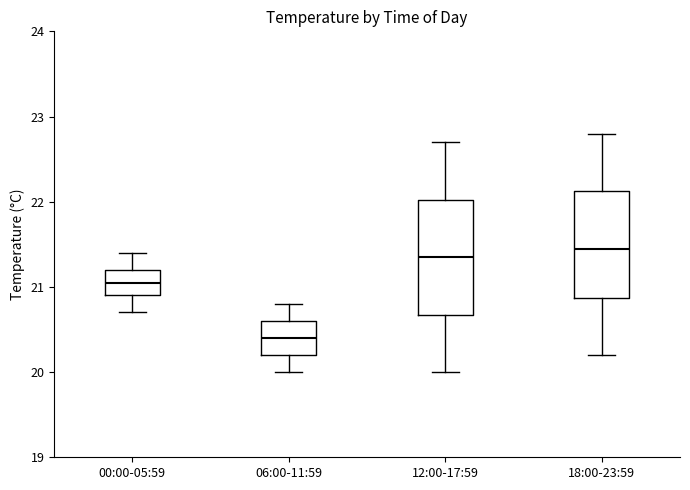

Which box has the lowest median line?

06:00-11:59